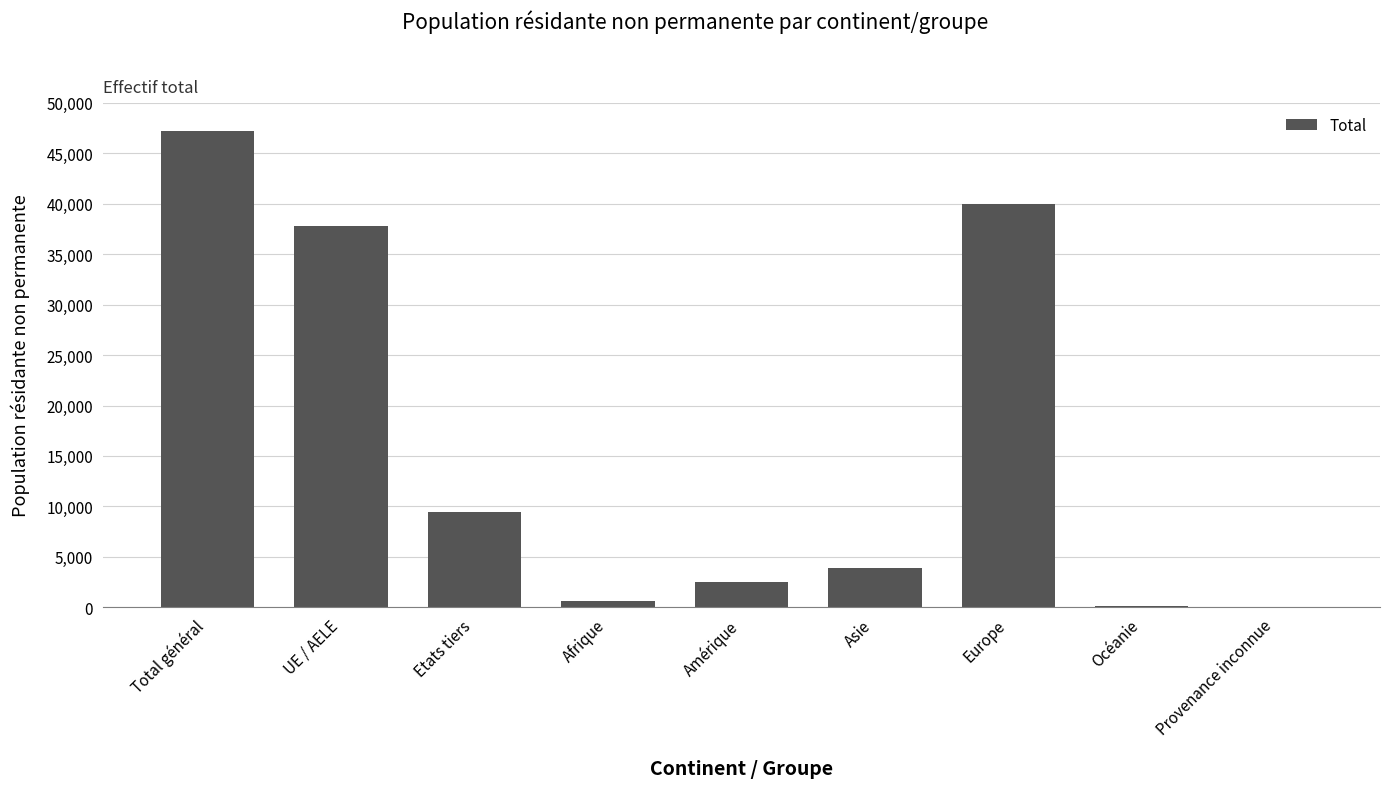

What is the change in value from Etats tiers to Asie?

-5536